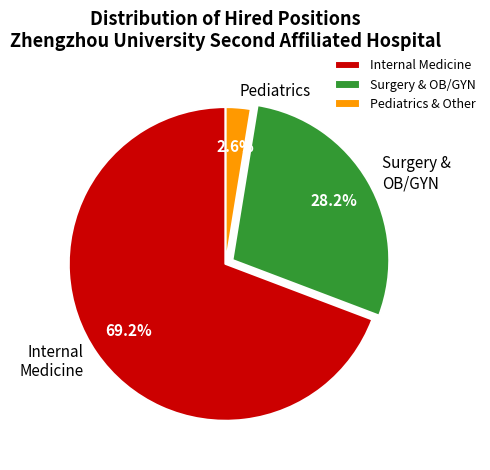

What is the largest slice in the pie chart?

Internal Medicine